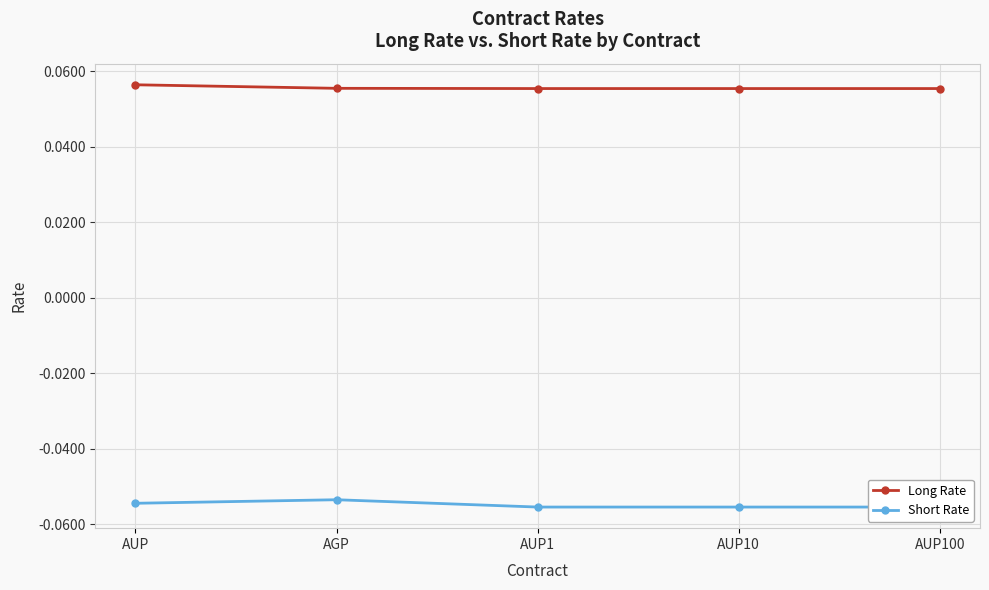

At which label is Long Rate closest to 0?

AUP1